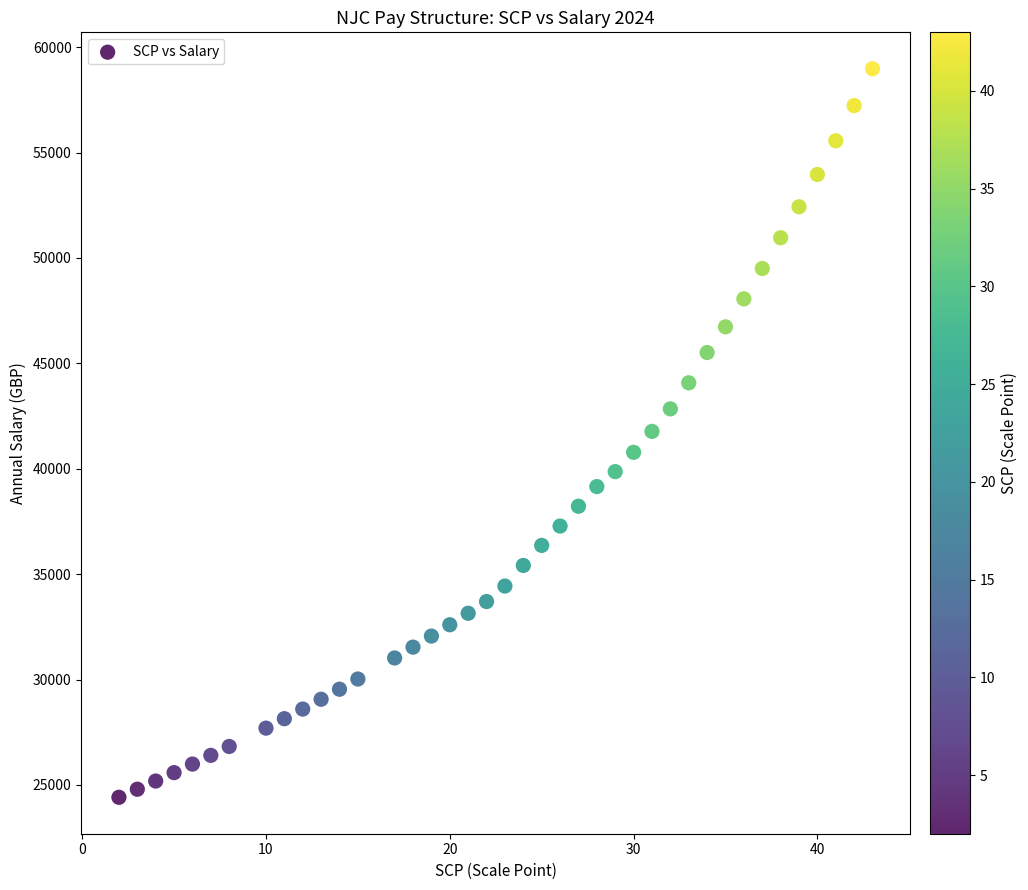

What is the range of Y values (max minus min)?

34560